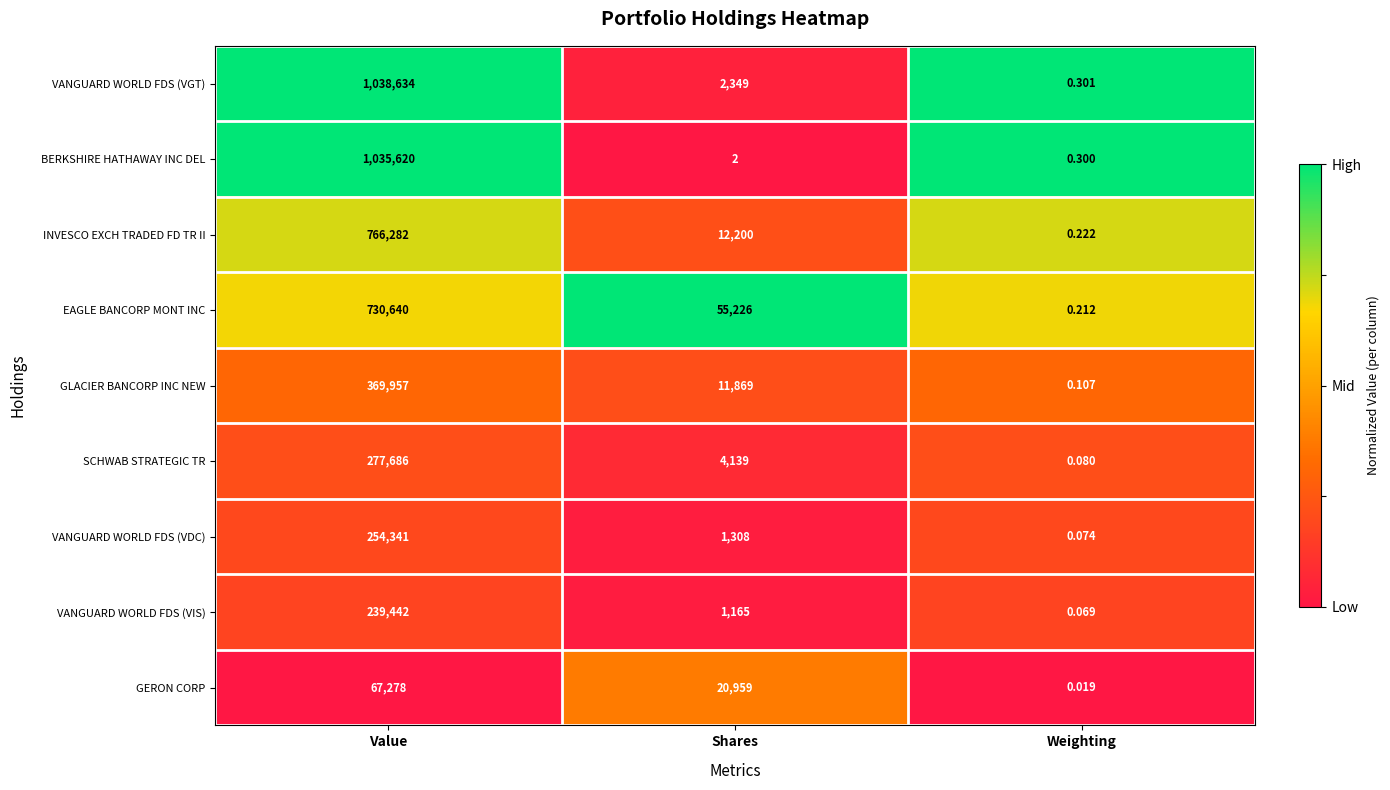

Which series has the largest total across all categories?

VANGUARD WORLD FDS (VGT)